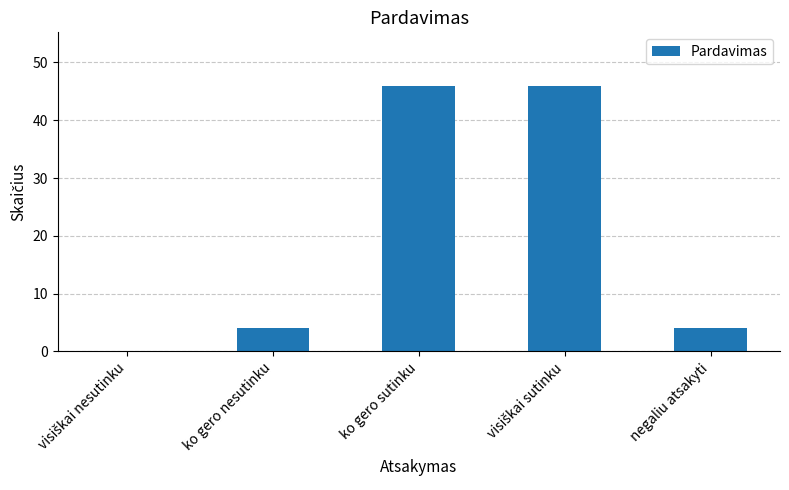

What value does the data have at ko gero sutinku, to the nearest 5?

45